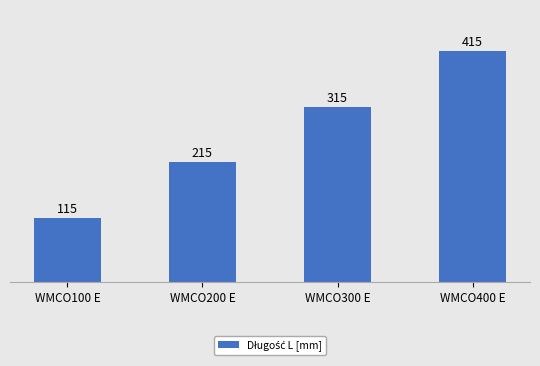

True or false: the data shows 115 at WMCO100 E.

True